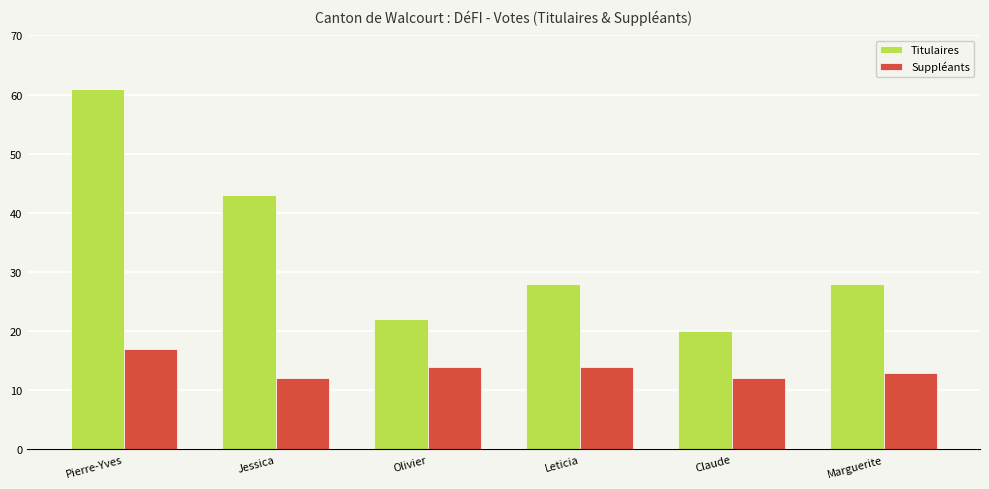

How many bars are there in each group?

2